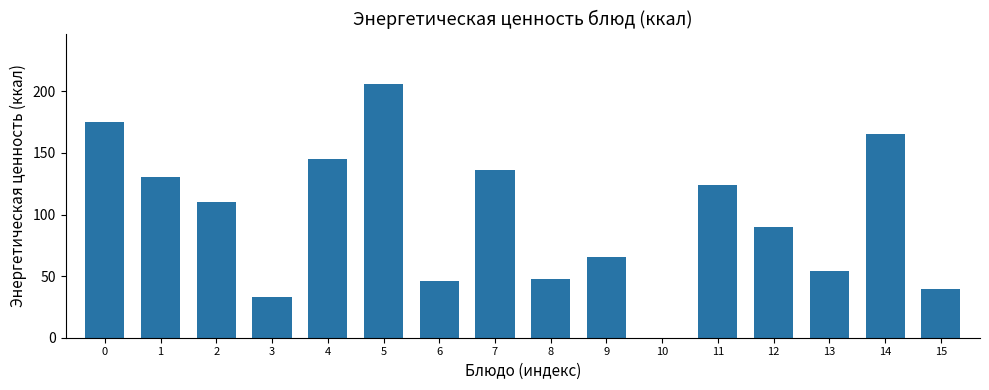

What is the greatest value displayed?

205.7